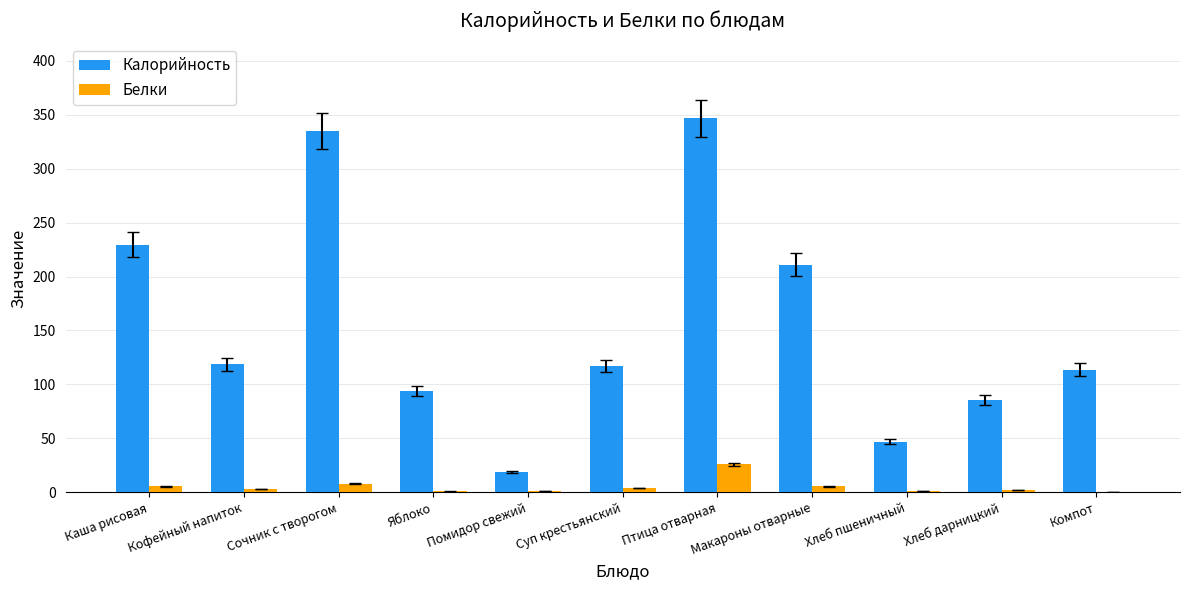

How many categories are shown in the chart?

11